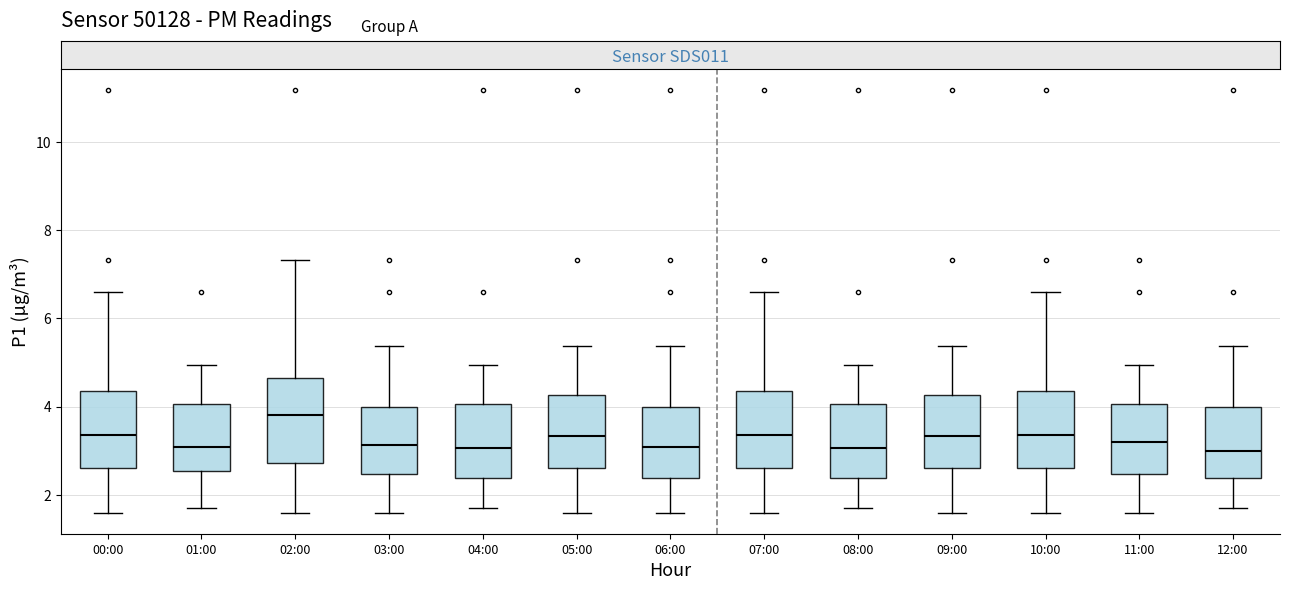

Reading left to right, transcribe this box plot: for each box, give where its median line is, the range the box spans, and where its two whiskers end, as read against the y-axis. The values are not printed on the chart, so give them approximately, as read against the axis.

00:00: median 3.4, box 2.6 to 4.4, whiskers 1.6 to 6.6
01:00: median 3.0, box 2.6 to 4.0, whiskers 1.8 to 5.0
02:00: median 3.8, box 2.8 to 4.6, whiskers 1.6 to 7.4
03:00: median 3.2, box 2.4 to 4.0, whiskers 1.6 to 5.4
04:00: median 3.0, box 2.4 to 4.0, whiskers 1.8 to 5.0
05:00: median 3.4, box 2.6 to 4.2, whiskers 1.6 to 5.4
06:00: median 3.0, box 2.4 to 4.0, whiskers 1.6 to 5.4
07:00: median 3.4, box 2.6 to 4.4, whiskers 1.6 to 6.6
08:00: median 3.0, box 2.4 to 4.0, whiskers 1.8 to 5.0
09:00: median 3.4, box 2.6 to 4.2, whiskers 1.6 to 5.4
10:00: median 3.4, box 2.6 to 4.4, whiskers 1.6 to 6.6
11:00: median 3.2, box 2.4 to 4.0, whiskers 1.6 to 5.0
12:00: median 3.0, box 2.4 to 4.0, whiskers 1.8 to 5.4